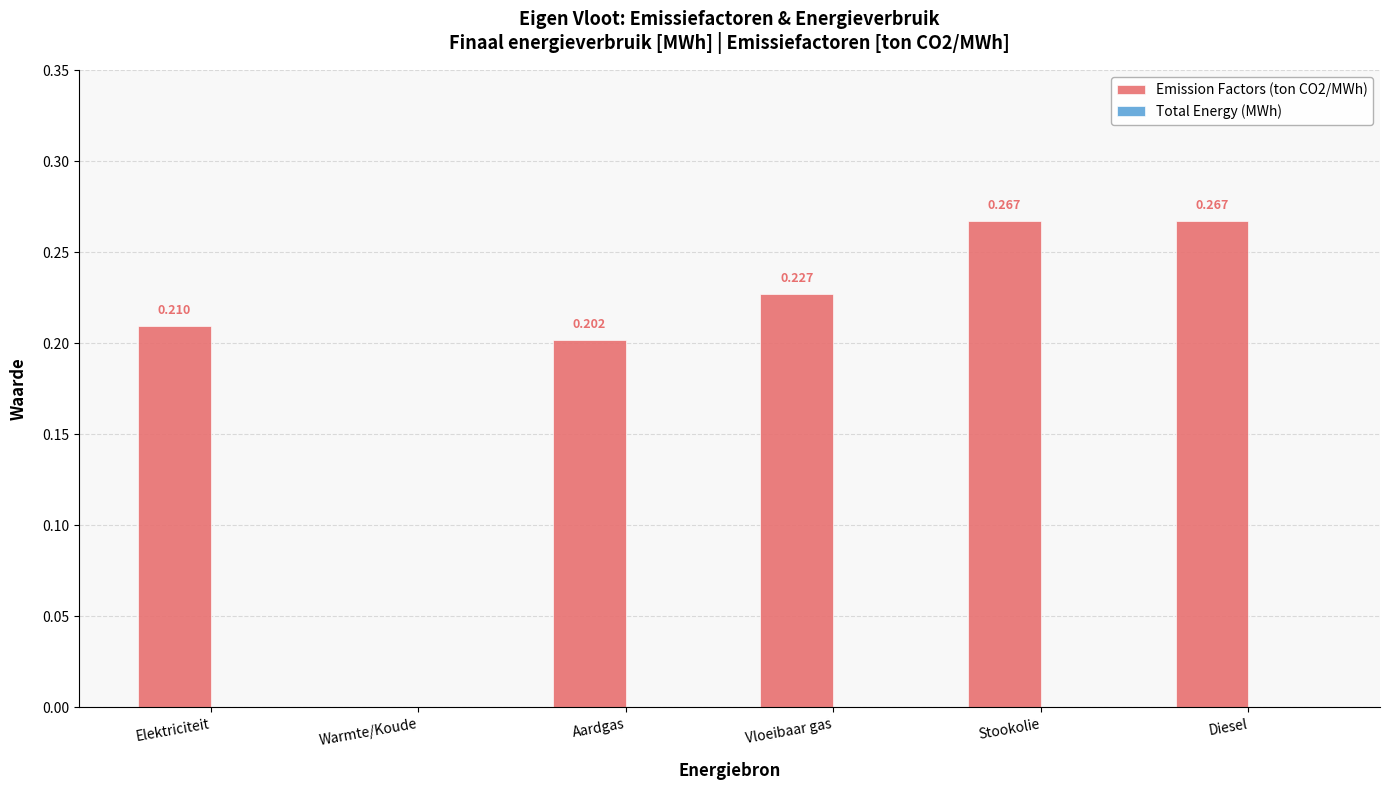

Which has a higher value, Elektriciteit or Warmte/Koude?

Elektriciteit